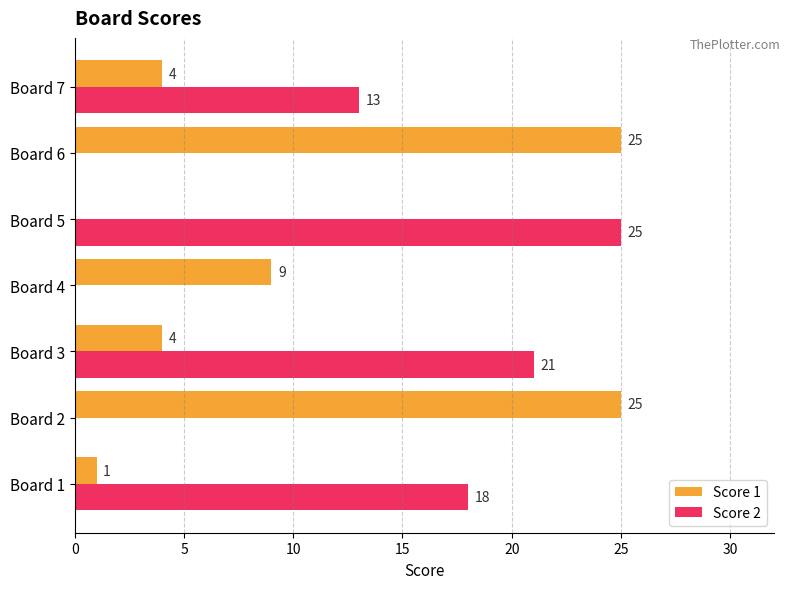

Which series has the largest total across all categories?

Score 2